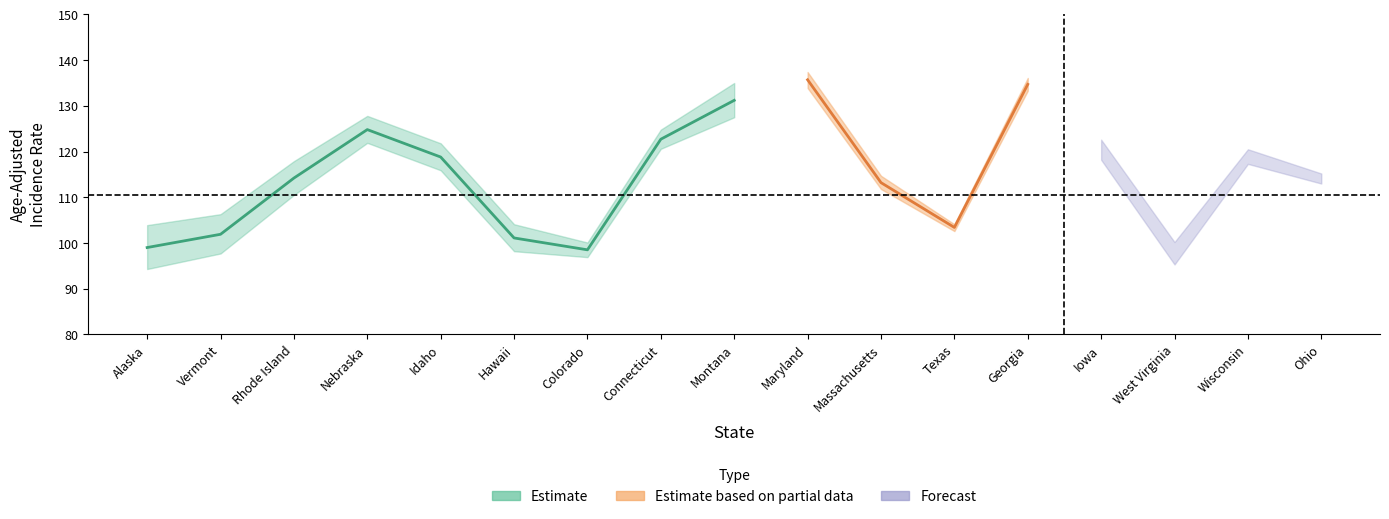

Which category has the lowest value across all series?

Alaska